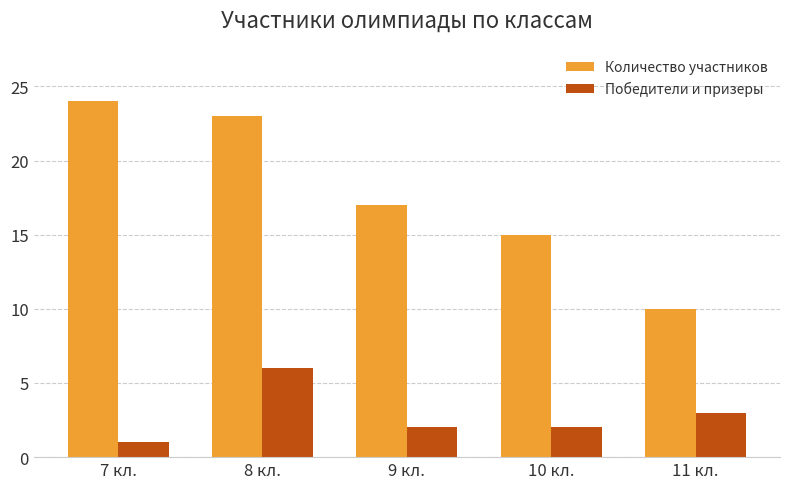

What is the approximate value of Количество участников at 10 кл., to the nearest 5?

15